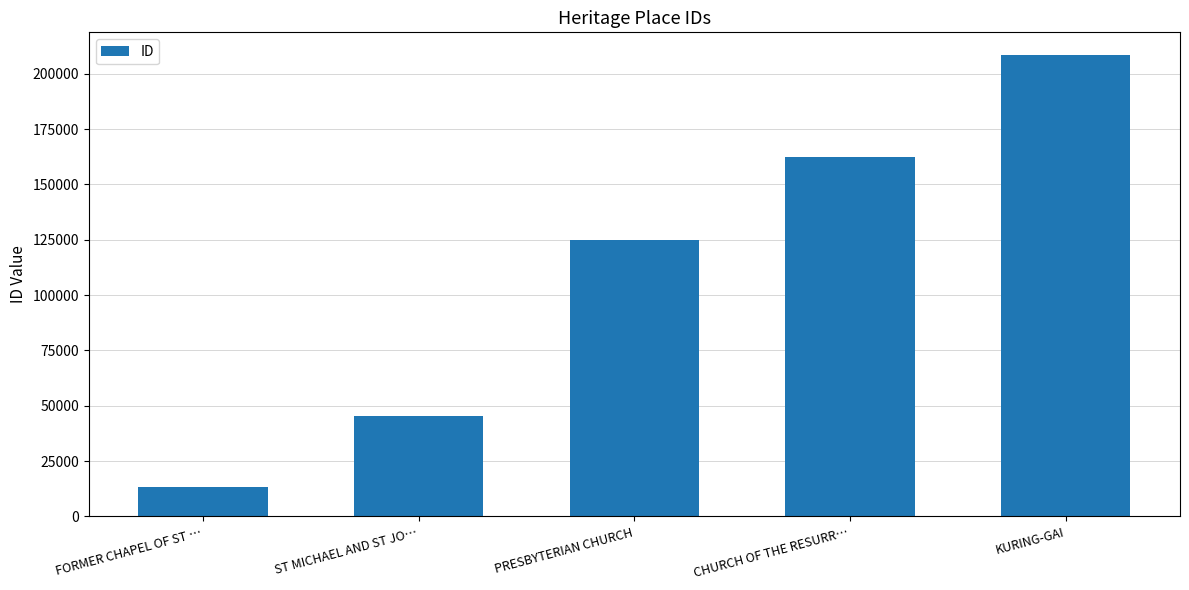

Reading left to right, extract all data points from this chart.

13077	45385	124816	162358	208328